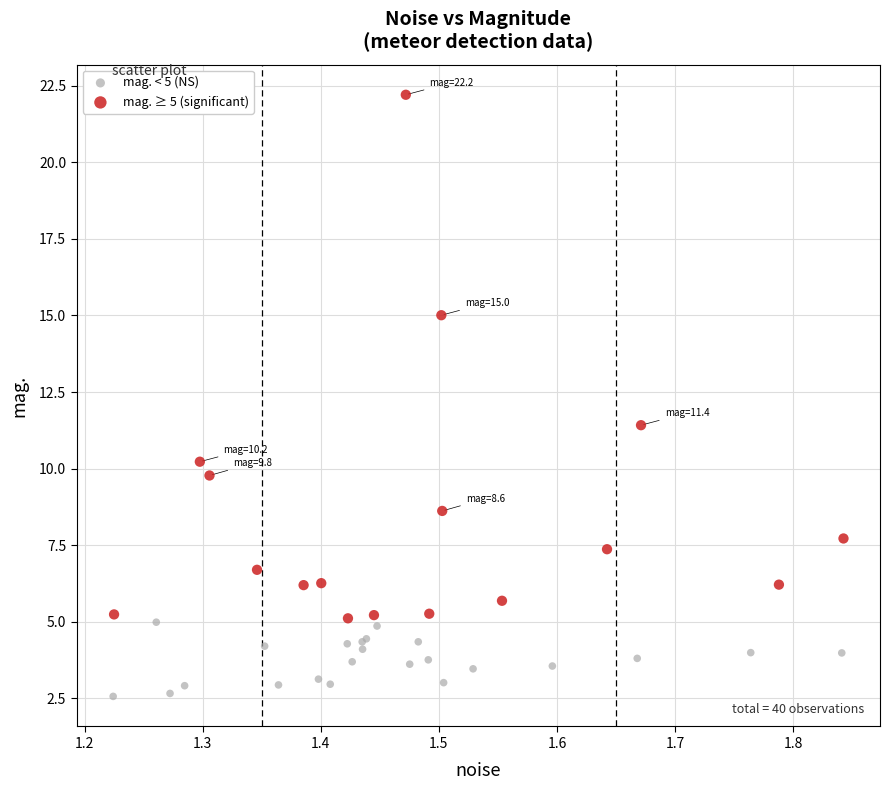

Which series contains the lowest Y value?

mag. < 5 (NS)